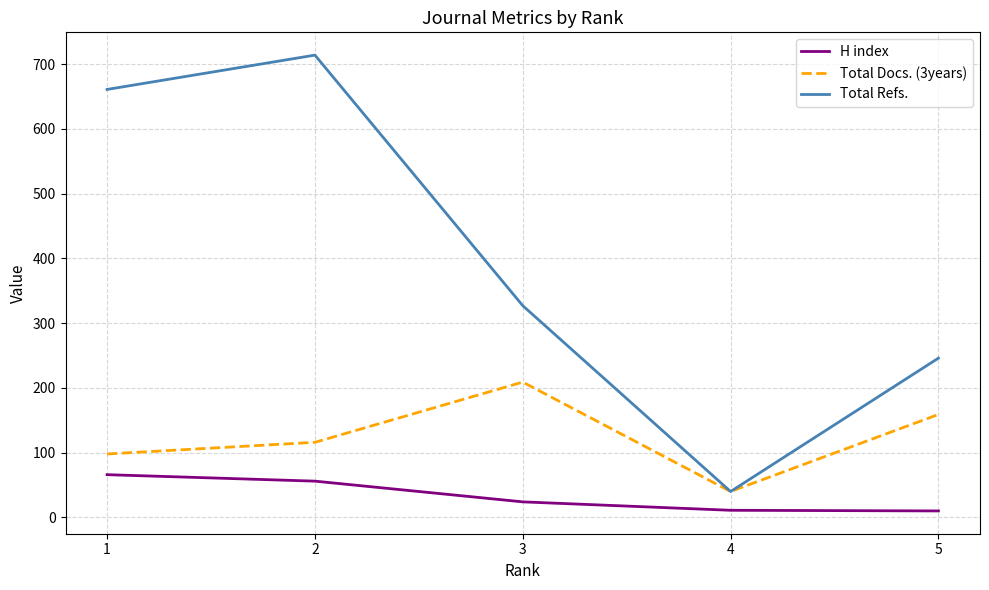

What are all the series names shown in the legend?

H index, Total Docs. (3years), Total Refs.